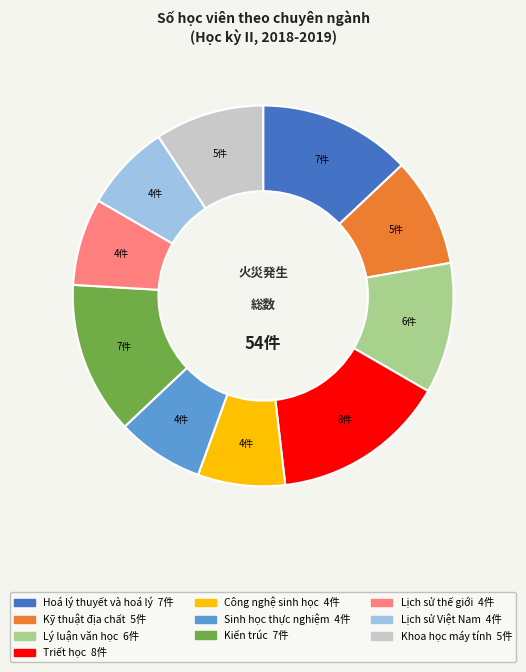

Combined, do Kỹ thuật địa chất and Lịch sử thế giới account for over 50%?

No